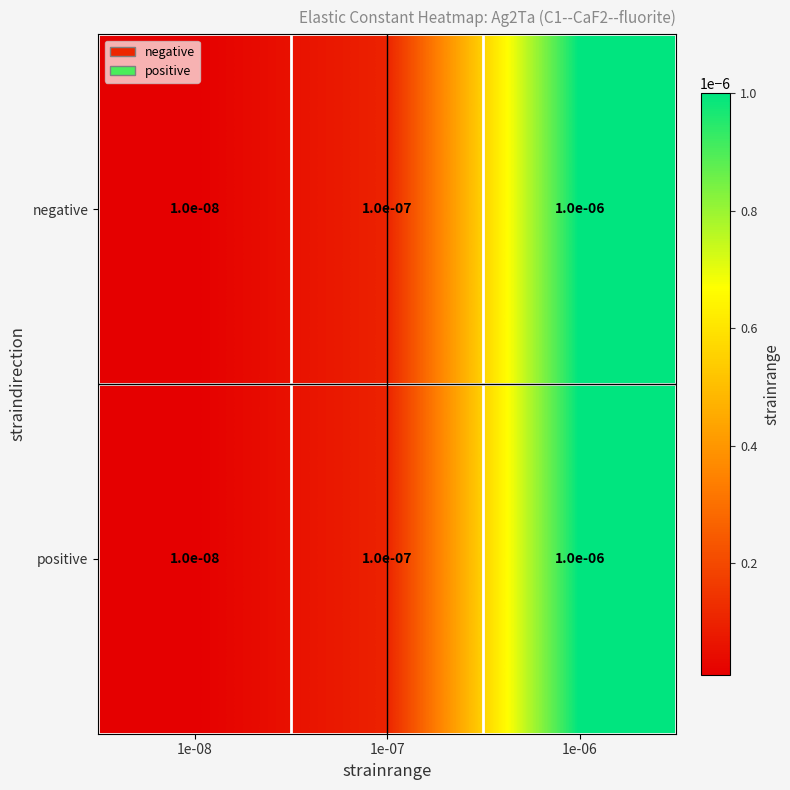

At which category is the sum across all series the highest?

1e-06